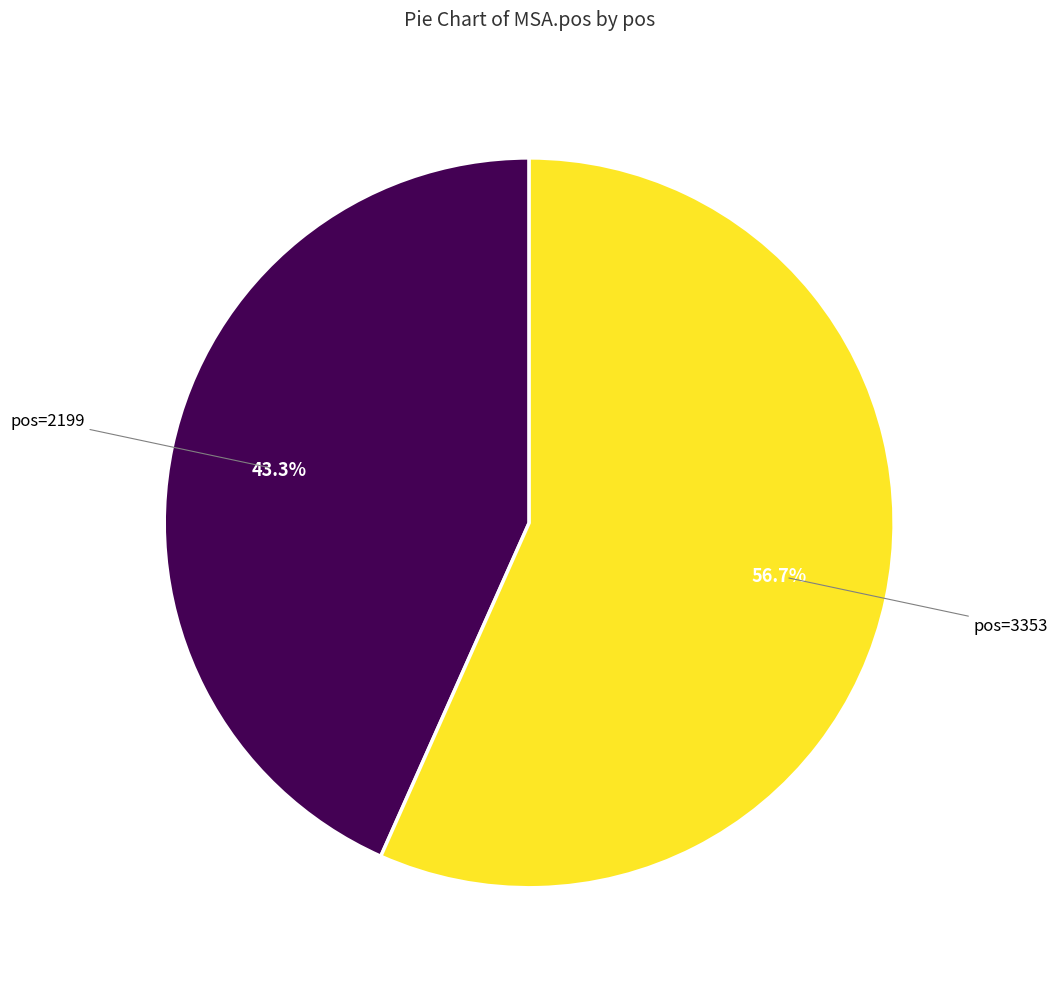

How many slices are in this pie chart?

2